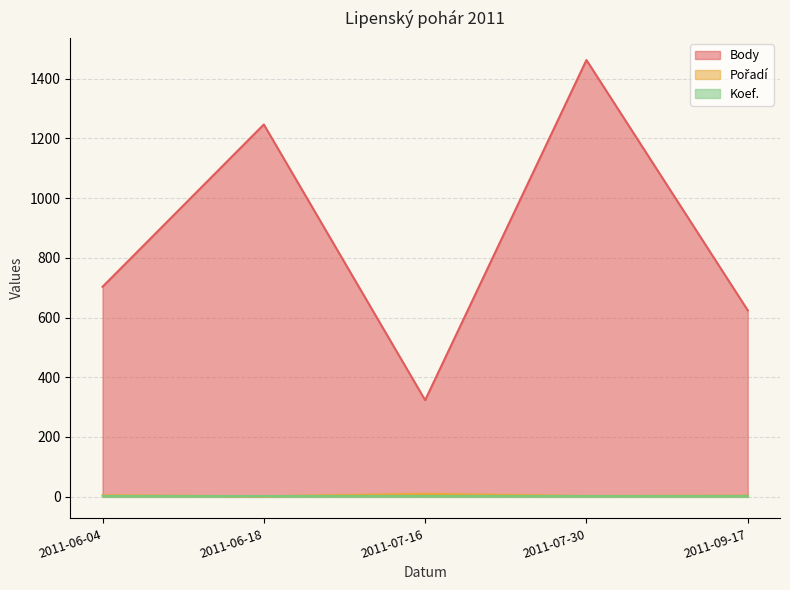

What is the difference between the highest and lowest values at 2011-06-04?

699